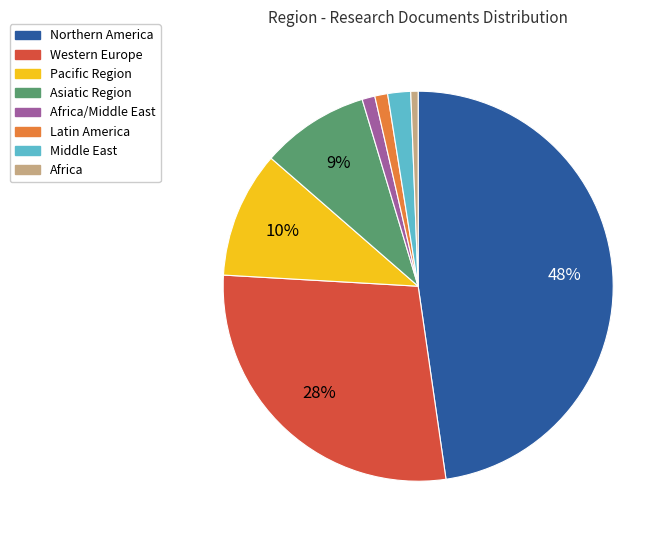

To the nearest percent, what is the difference between the largest and smallest slice percentages?

47%